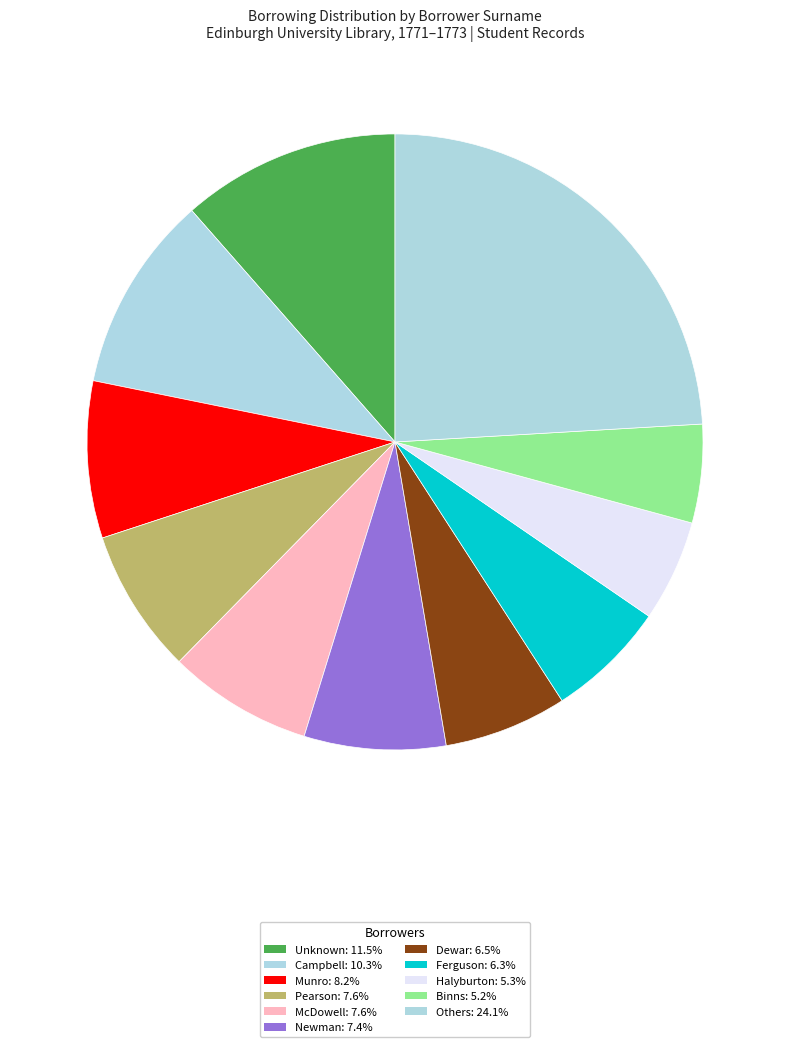

Does any single category account for the majority?

No